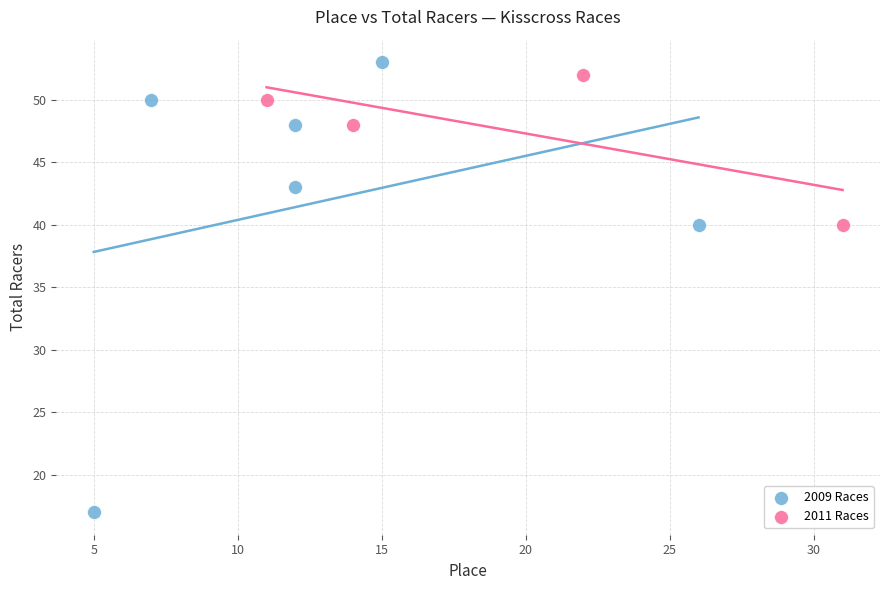

Which series reaches the minimum Y coordinate?

2009 Races